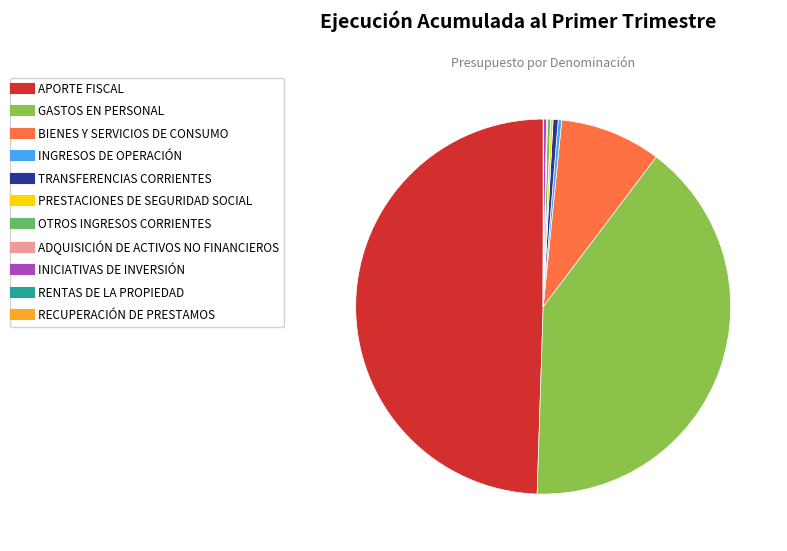

What is the ratio of the value at BIENES Y SERVICIOS DE CONSUMO to the value at TRANSFERENCIAS CORRIENTES?

20.0